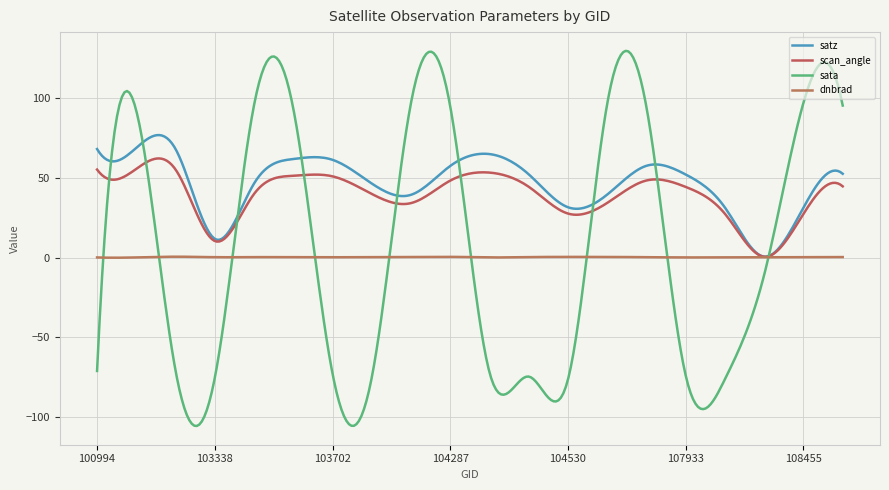

Does the chart have visible grid lines?

Yes